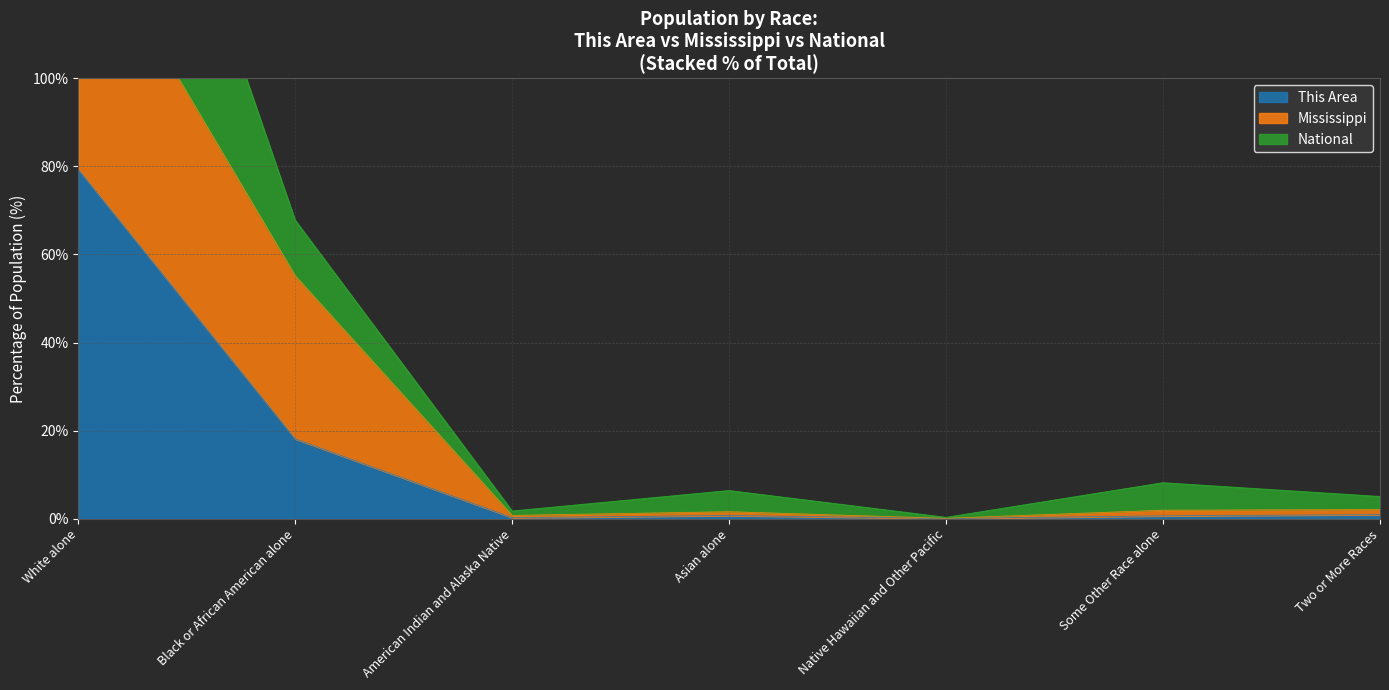

Which has a higher value, White alone or Two or More Races?

White alone